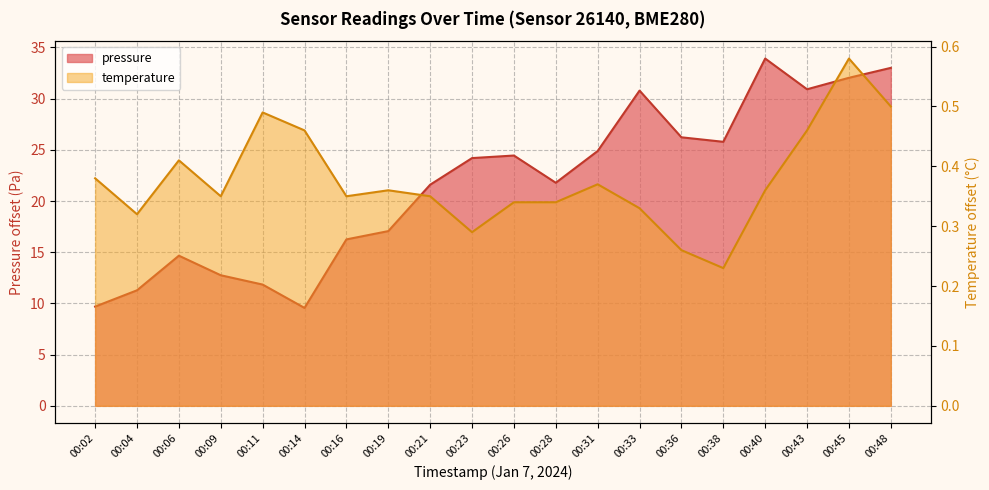

The value of pressure at 00:14 is 5.3. True or false?

False